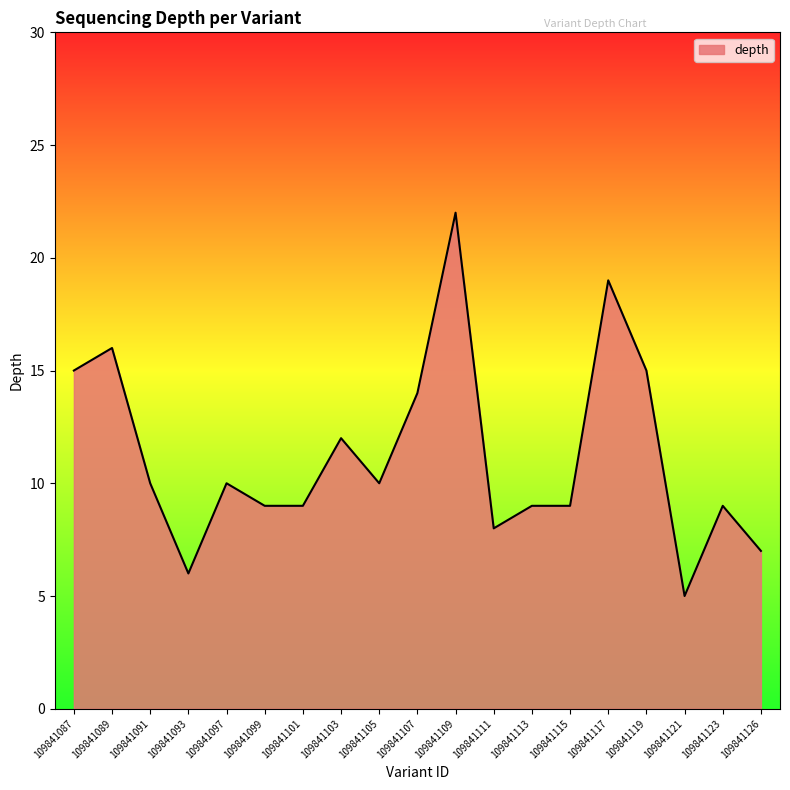

What is the smallest value displayed?

5